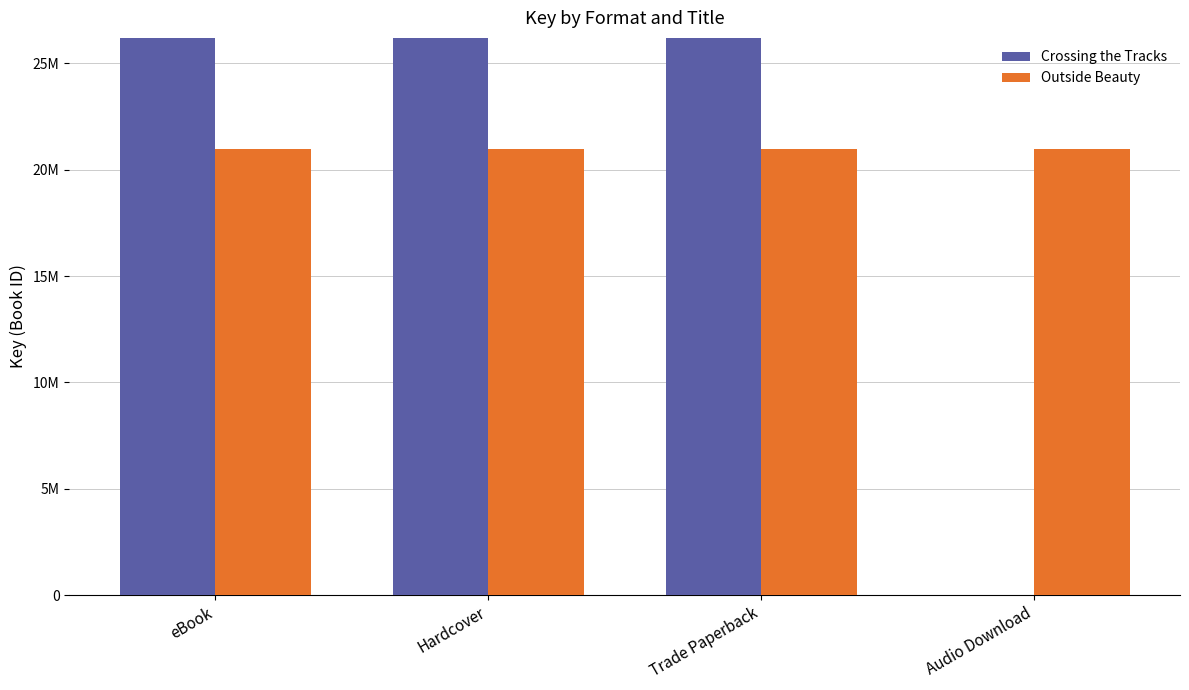

What is the spread (max minus min) of values at Trade Paperback?

45327388